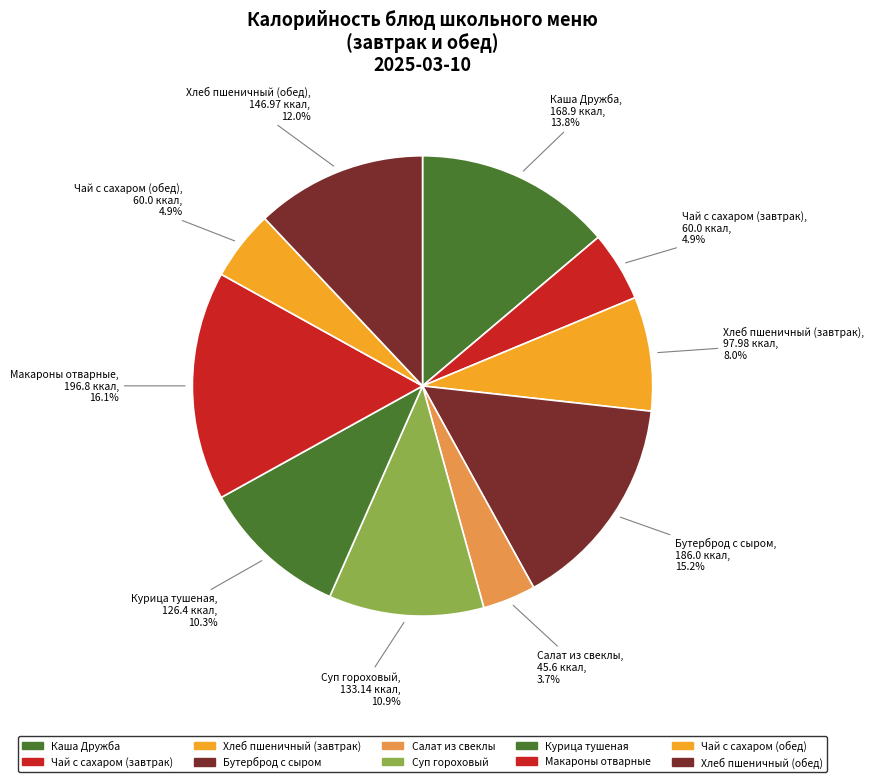

How many segments does this pie chart have?

10